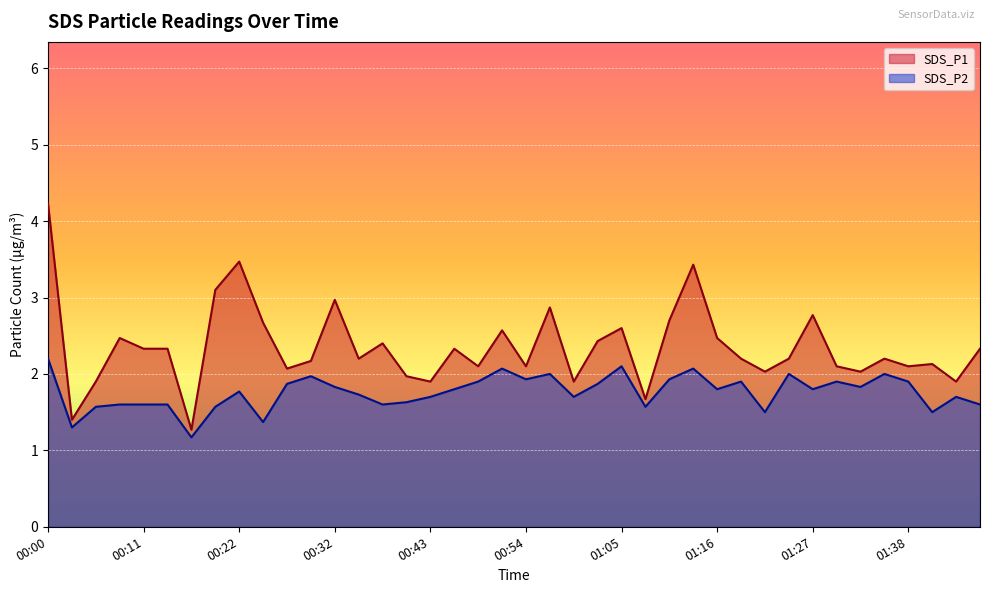

Between 00:32 and 01:24, which series saw the biggest shift?

SDS_P1